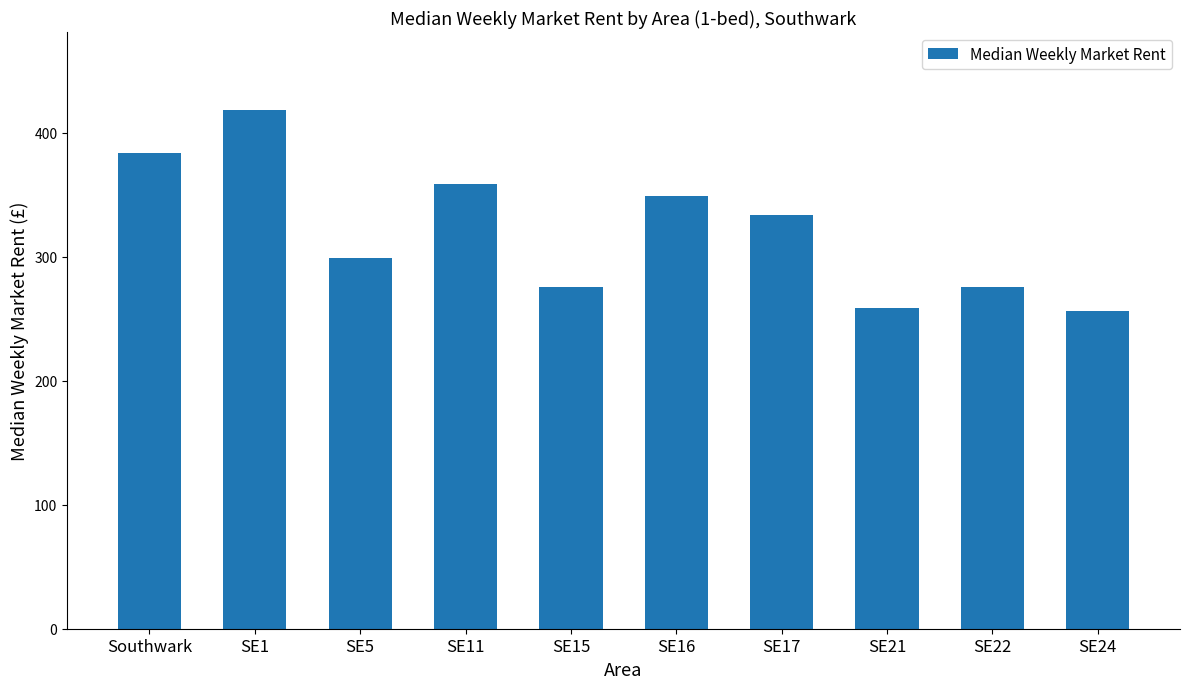

Which category has the highest value across all series?

SE1